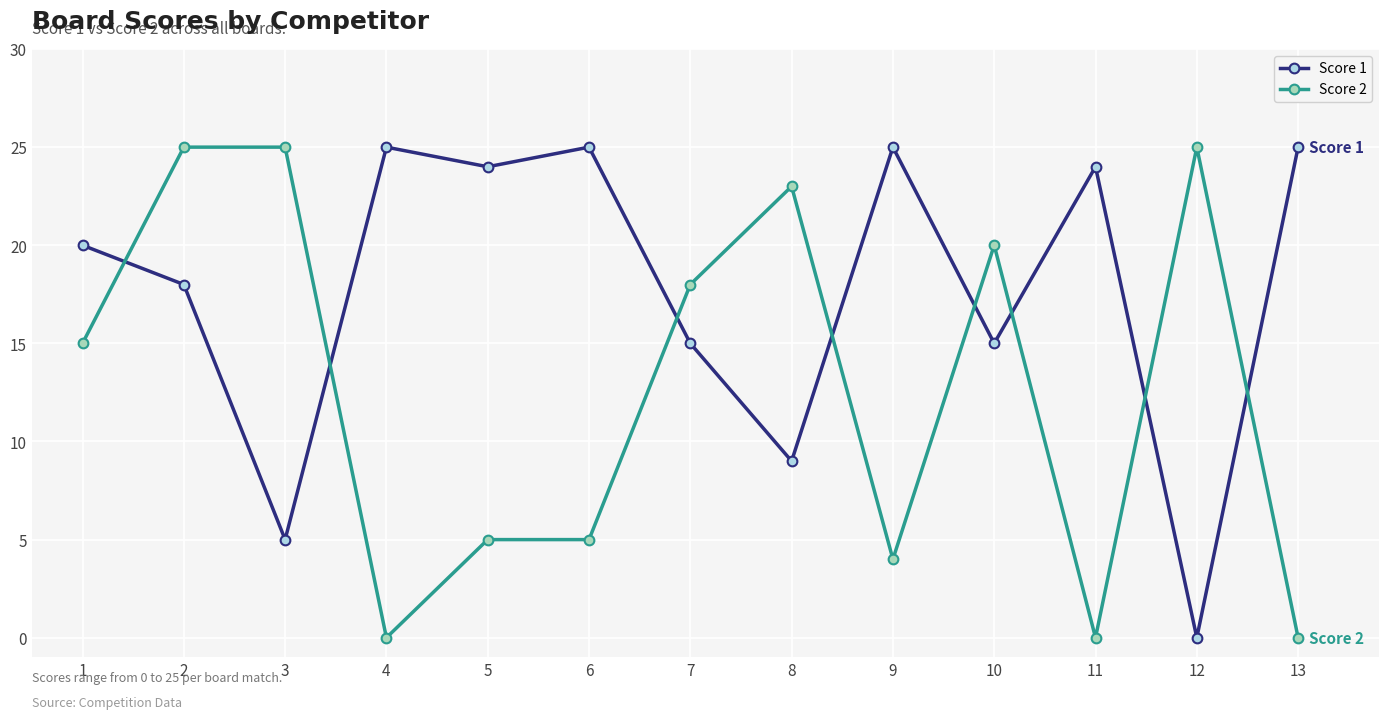

Reading left to right, transcribe all the data shown in this chart.

Score 1: 20	18	5	25	24	25	15	9	25	15	24	0	25
Score 2: 15	25	25	0	5	5	18	23	4	20	0	25	0